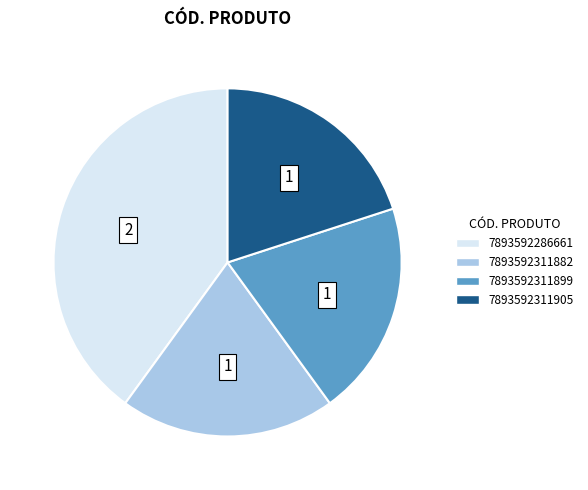

Does 7893592311882 account for over 50% of the chart?

No